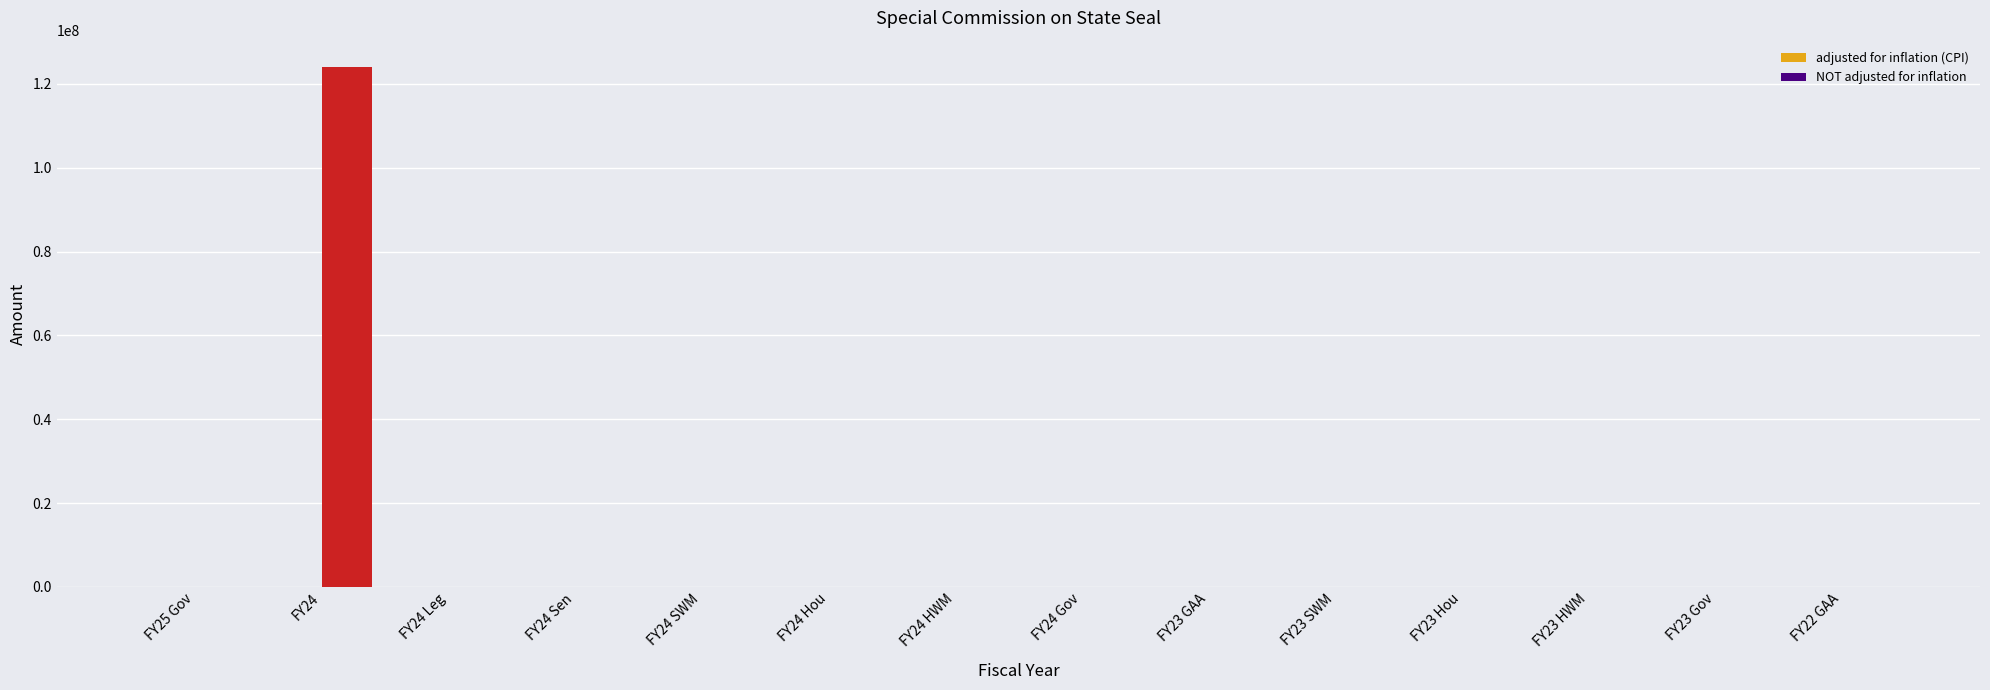

What position from the left is FY23 Gov?

13